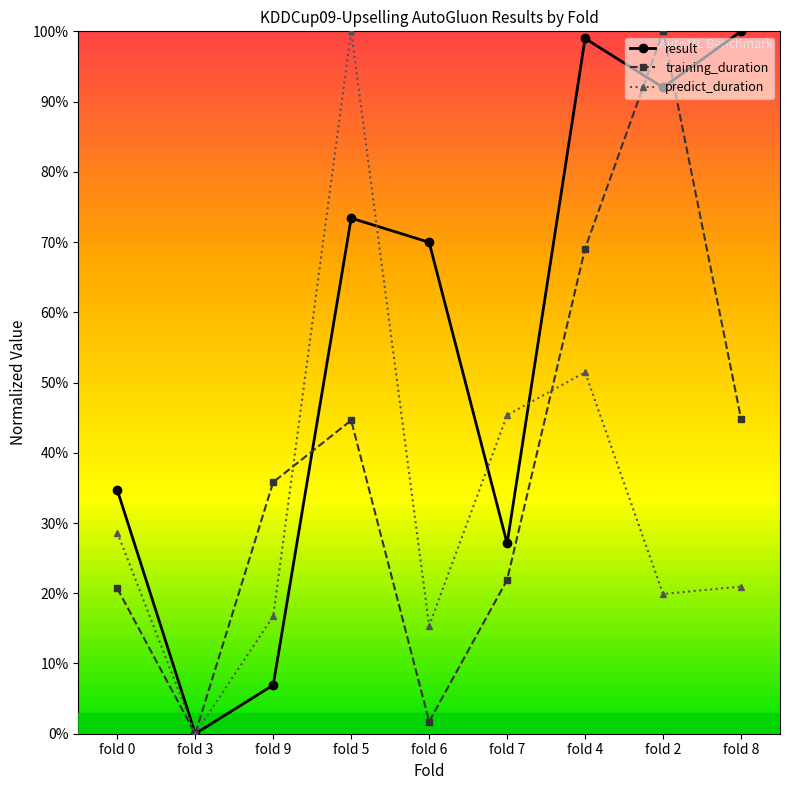

What are all the series names shown in the legend?

result, training_duration, predict_duration